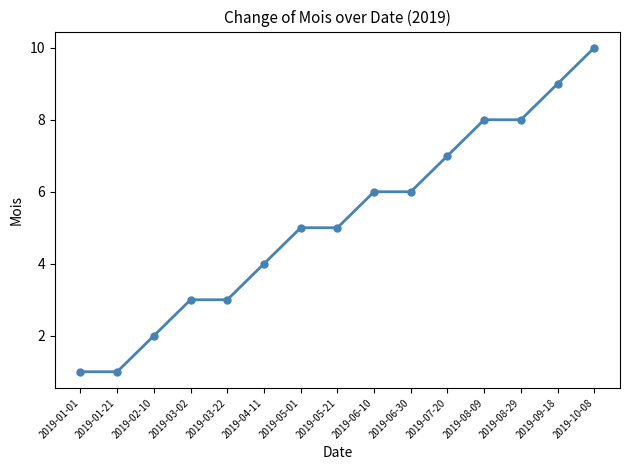

What is the change in value from 2019-06-10 to 2019-07-20?

+1